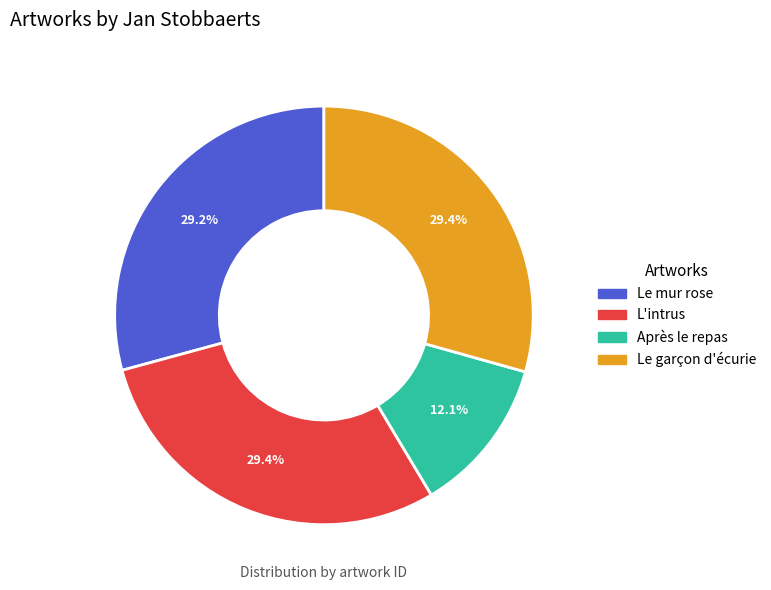

To the nearest percent, what portion does Le garçon d'écurie represent?

29%